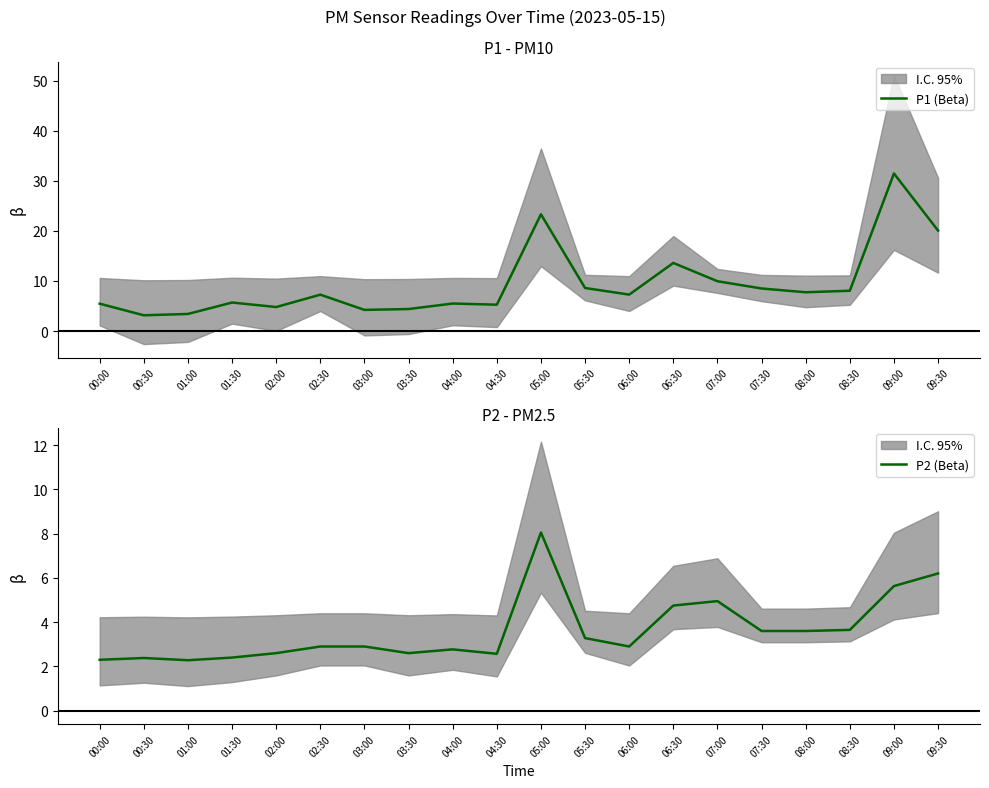

What is the minimum value shown in the chart?

2.3